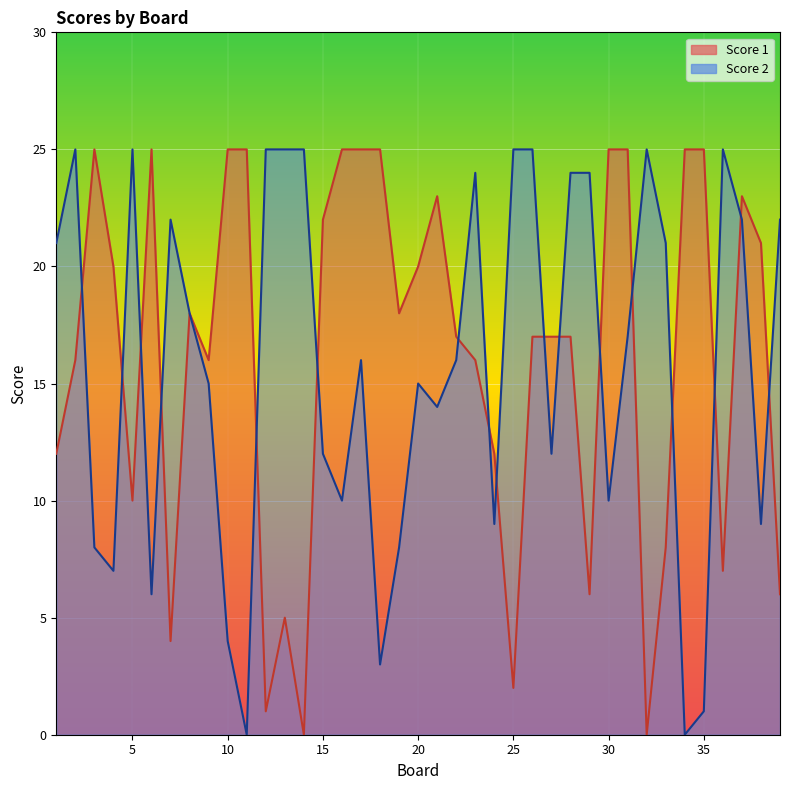

What is the average value of the Score 2 series?

16